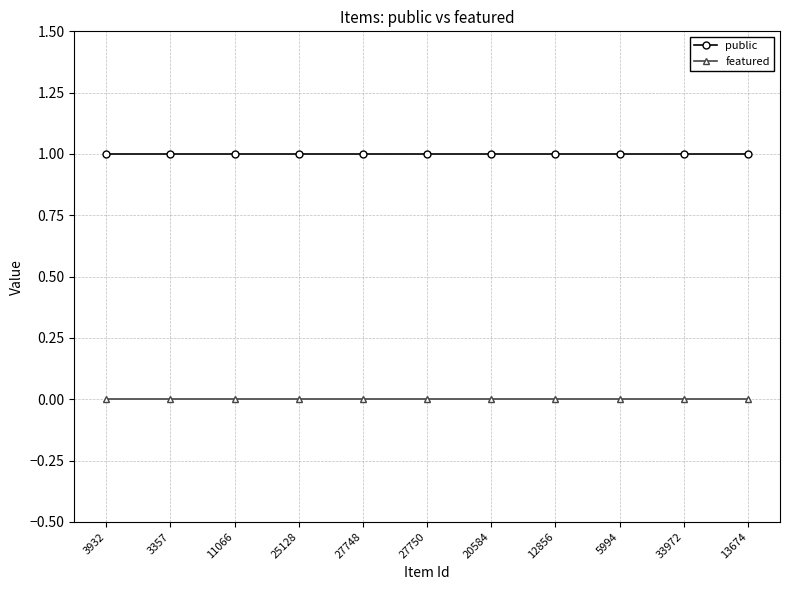

Rank the series at 27748 from lowest to highest value.

featured, public